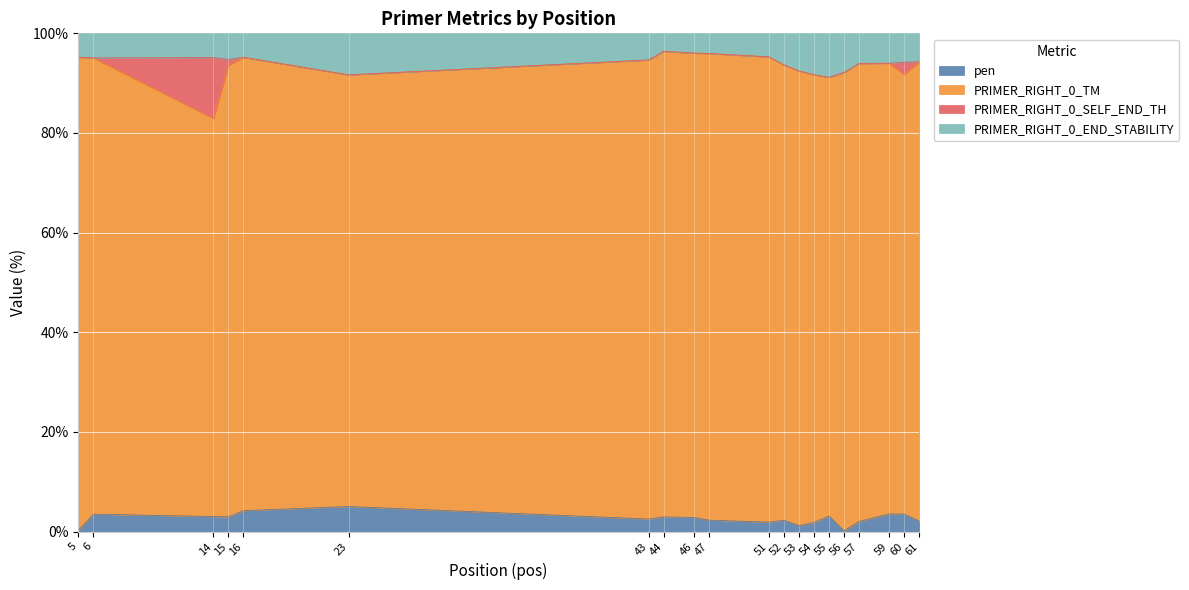

Does the chart display data point markers on the line(s)?

No